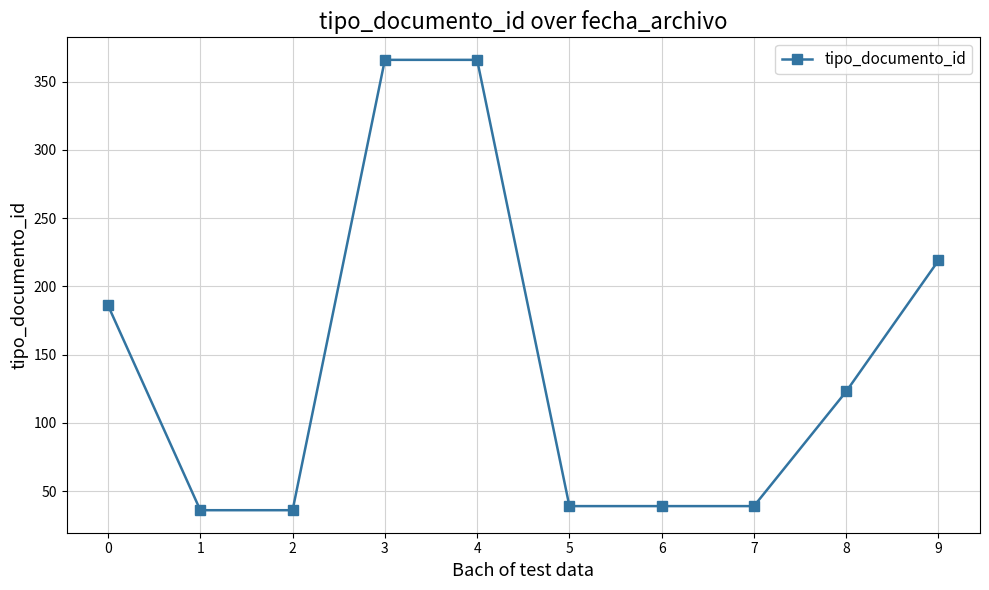

What is the smallest value displayed?

36